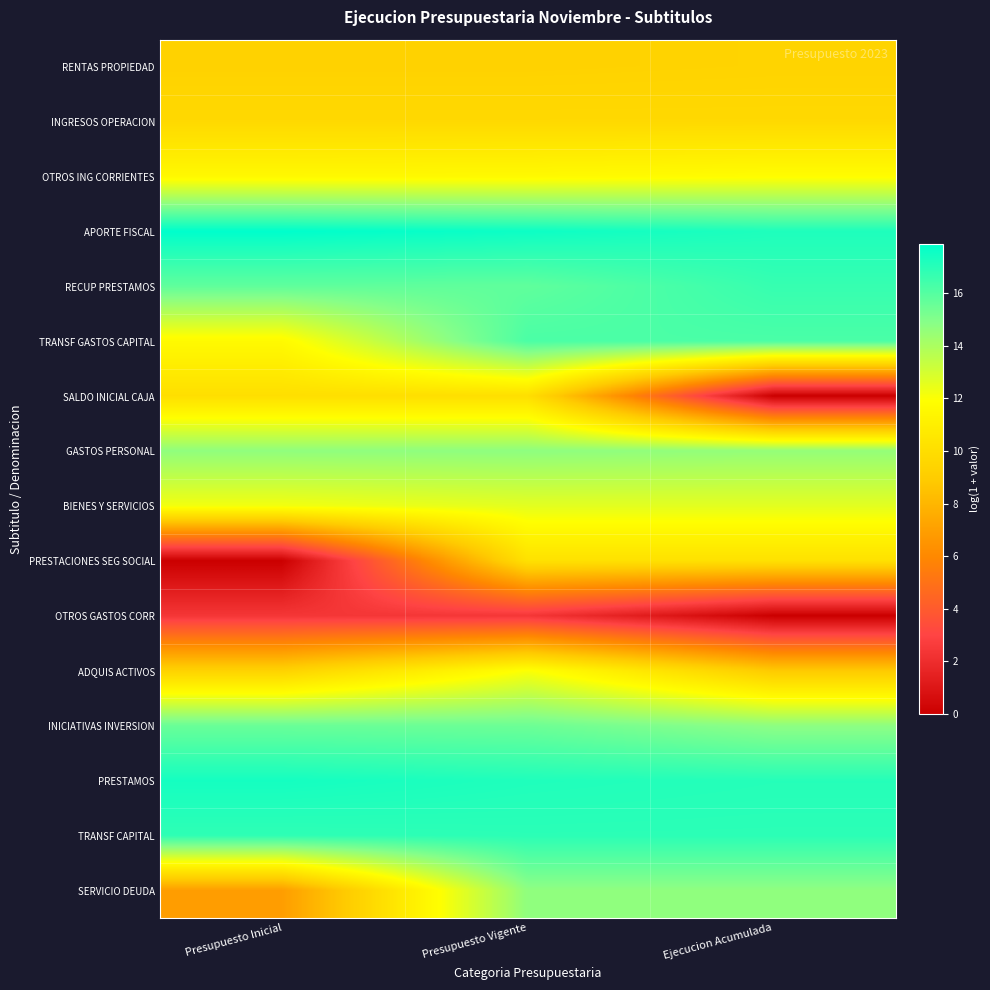

At which category is the sum across all series the highest?

Presupuesto Vigente